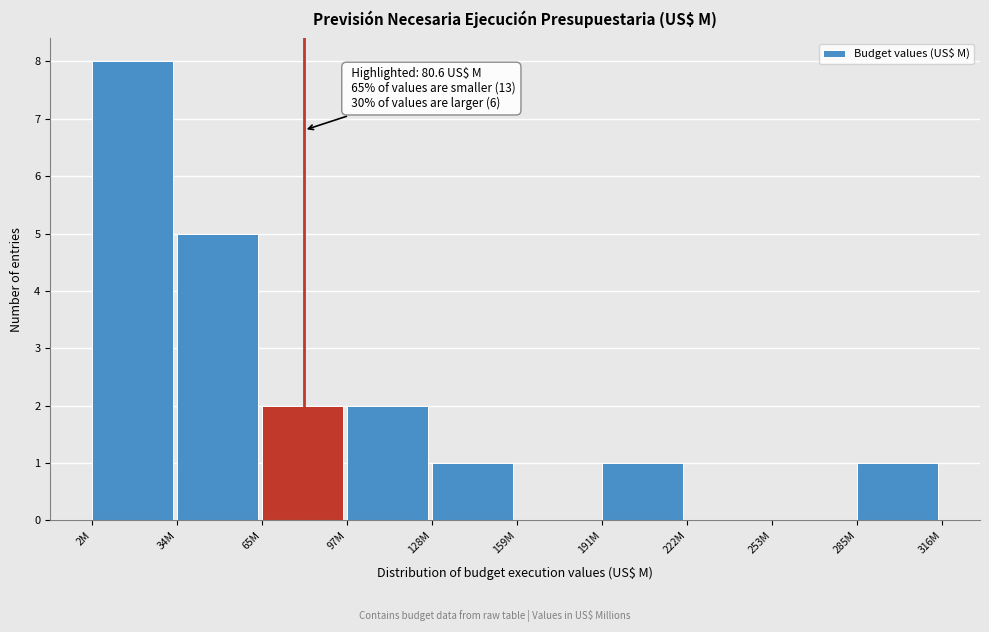

Reading right to left, list all the values displayed in this chart.

285M=1	253M=0	222M=0	191M=1	159M=0	128M=1	97M=2	65M=2	34M=5	2M=8